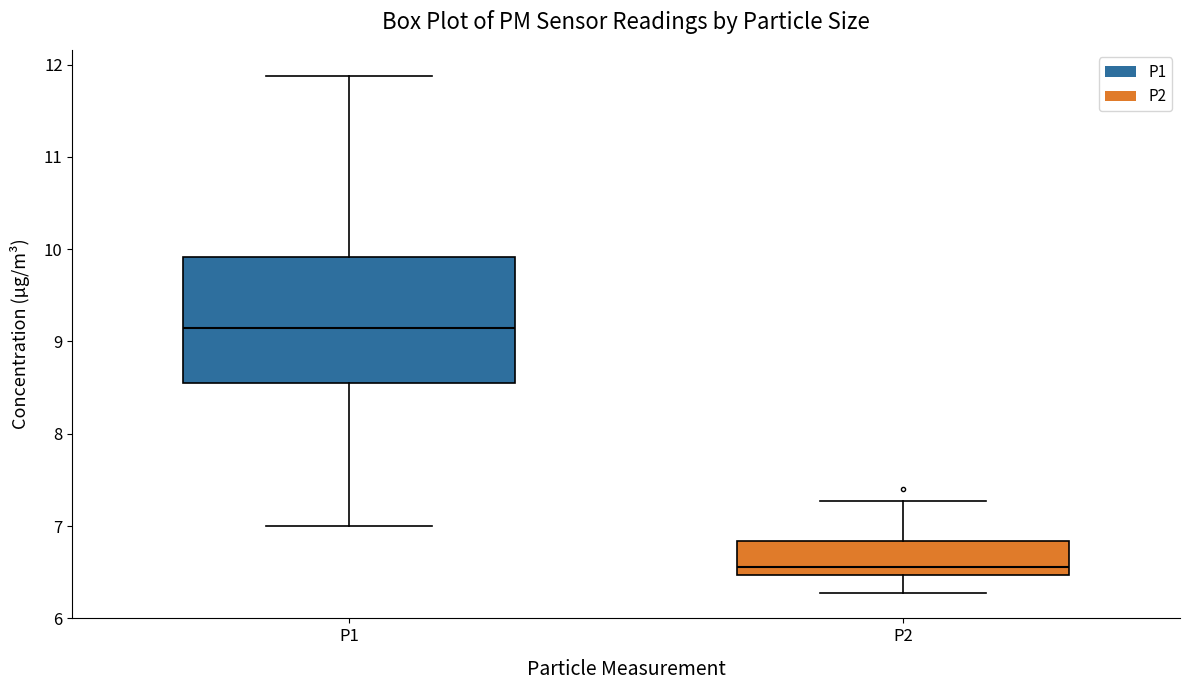

Reading left to right, read every box against the y-axis: the position of its median line, the range the box covers, and the ends of its whiskers. The values are not printed on the chart, so give them approximately, as read against the axis.

P1: median 9.2, box 8.5 to 9.9, whiskers 7.0 to 11.9
P2: median 6.6, box 6.5 to 6.8, whiskers 6.3 to 7.3